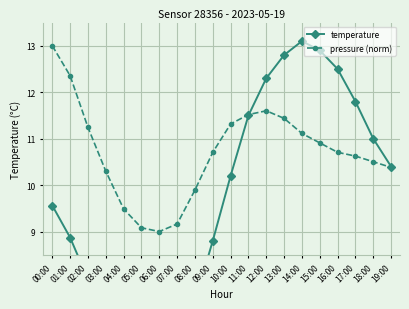

What is the label of the 6th point from the right?

14:00